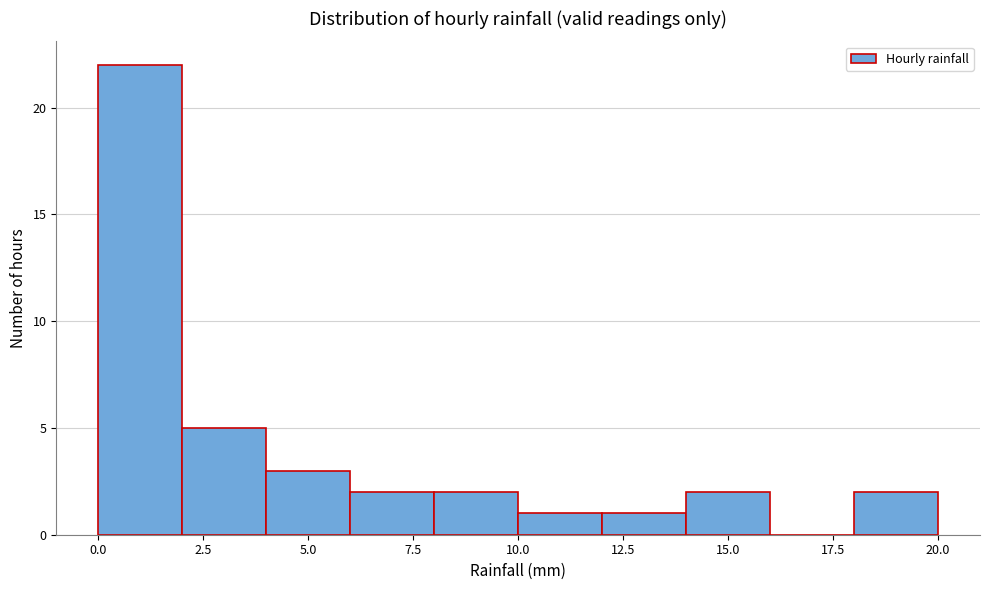

Over which range of the x-axis is the bar tallest?

0 to 2